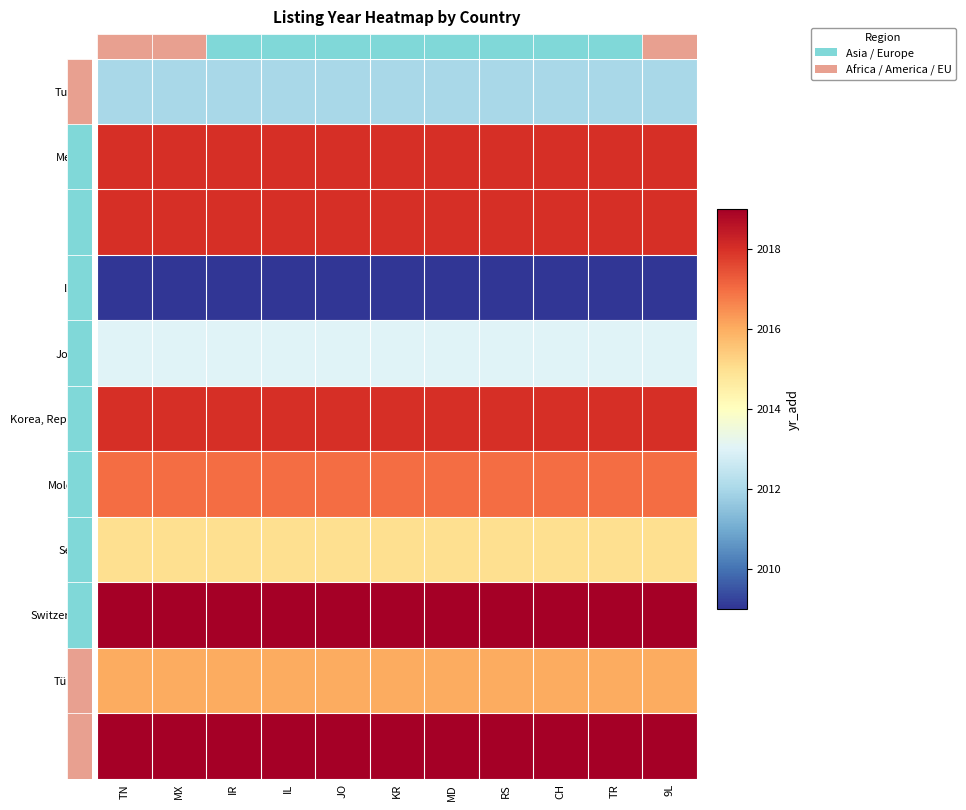

What is the spread (max minus min) of values at TR?

10